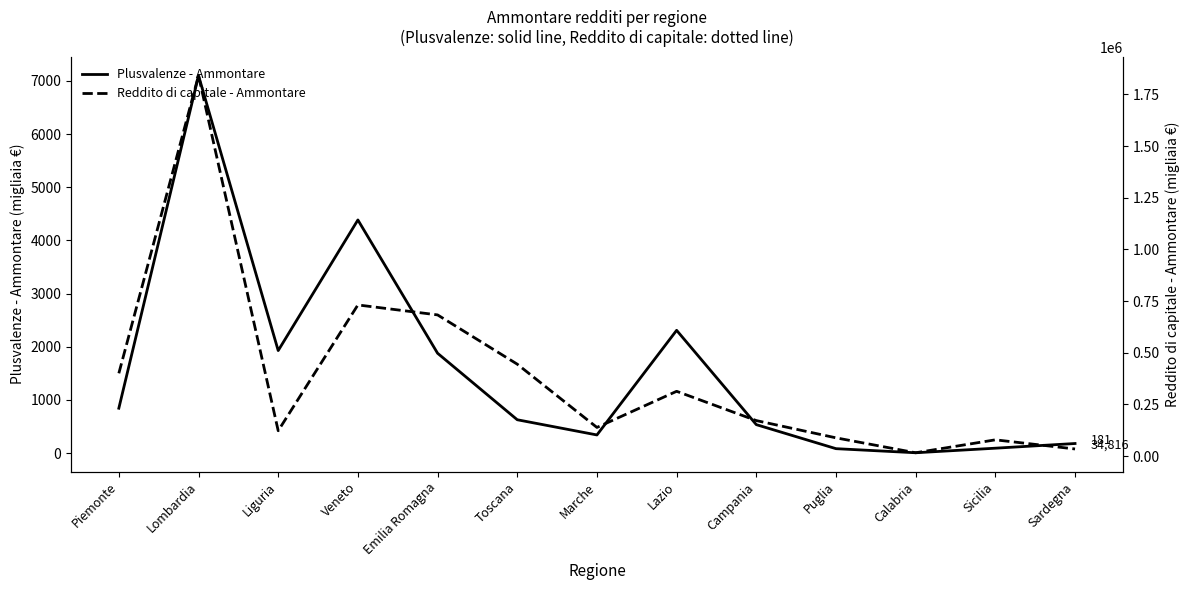

In Plusvalenze - Ammontare, how many points are lower than both neighbors (excluding endpoints)?

3